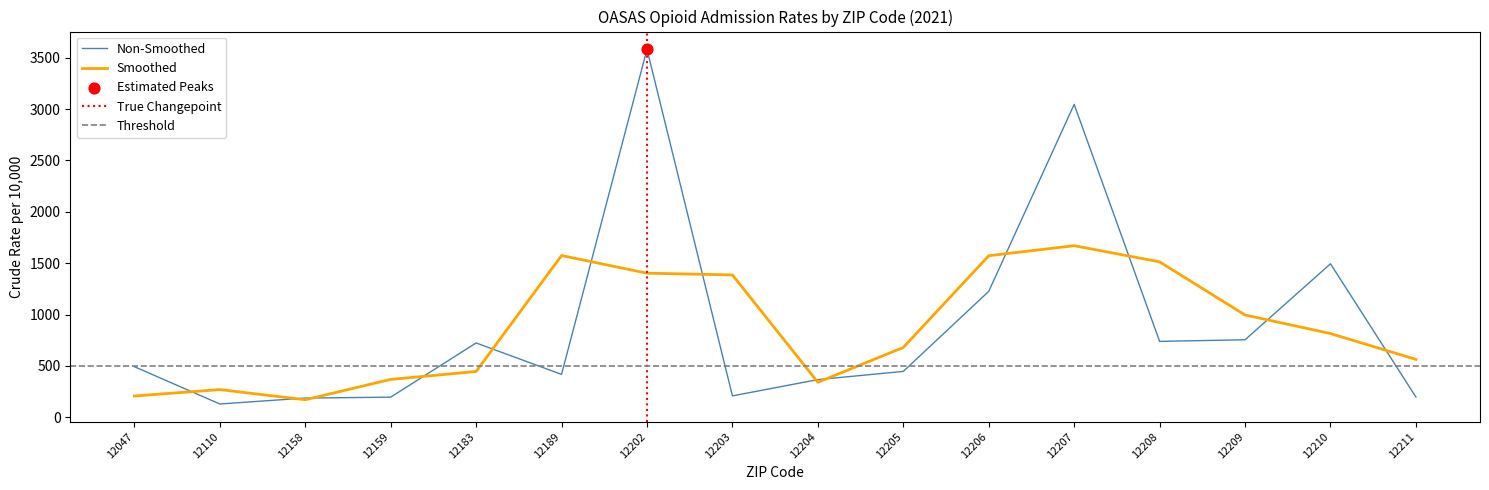

Which has a higher value, 12210 or 12209?

12210